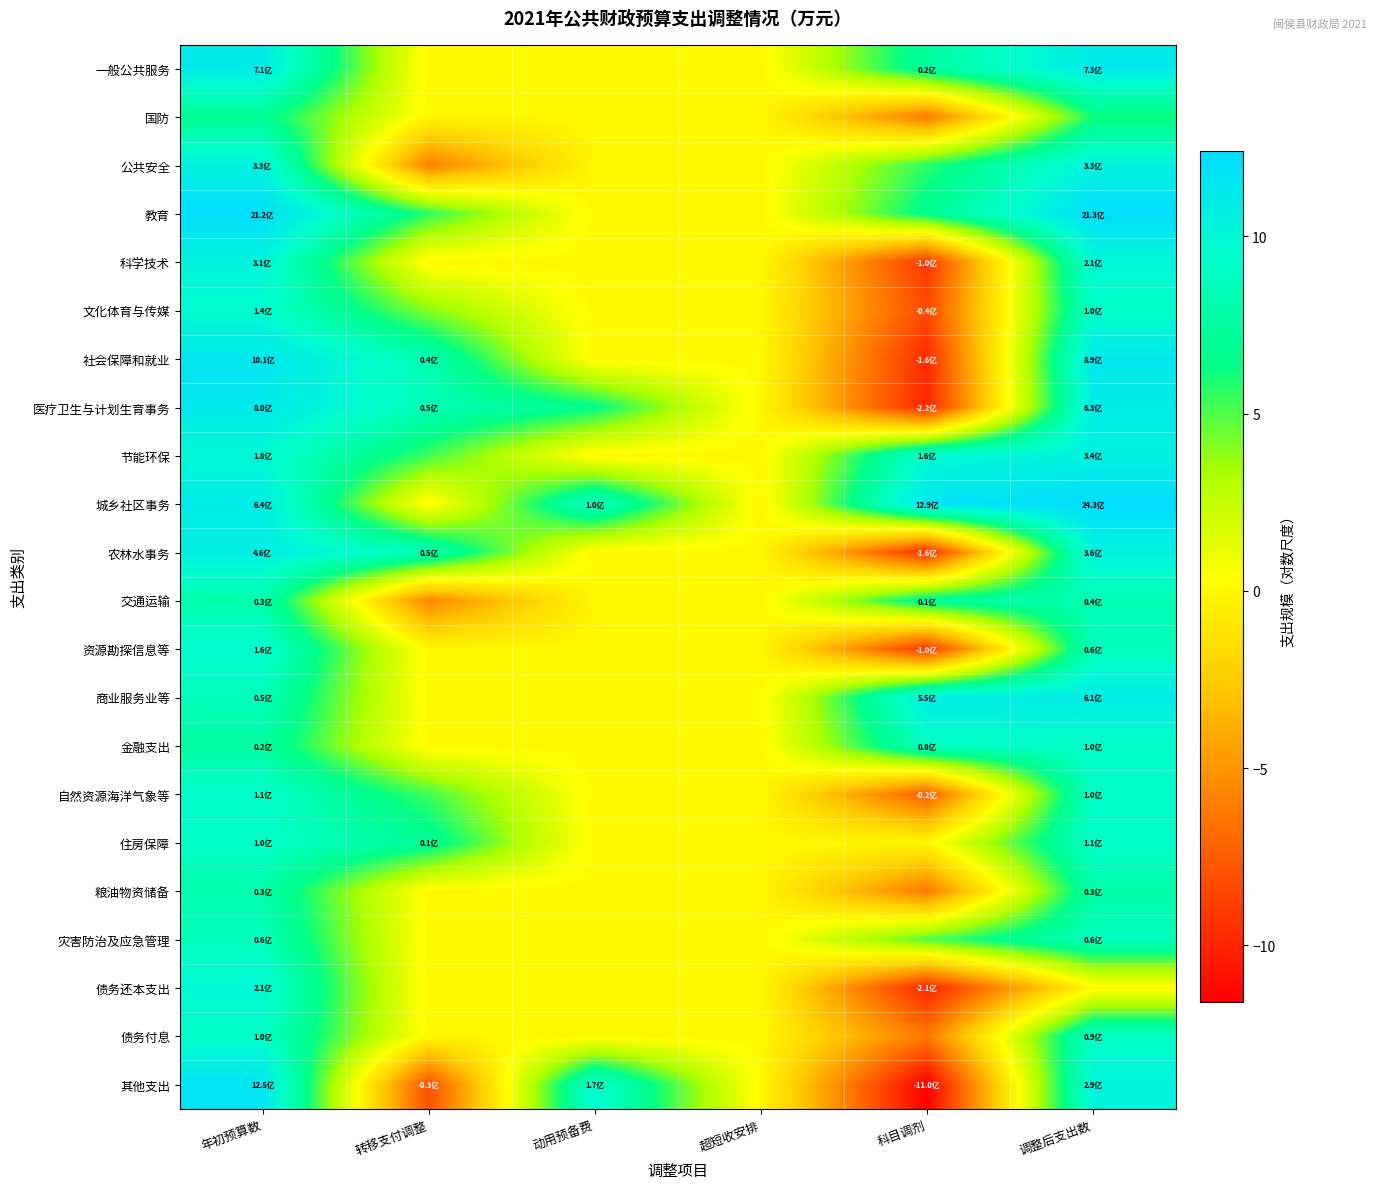

Which has a higher value, 动用预备费 or 科目调剂?

科目调剂